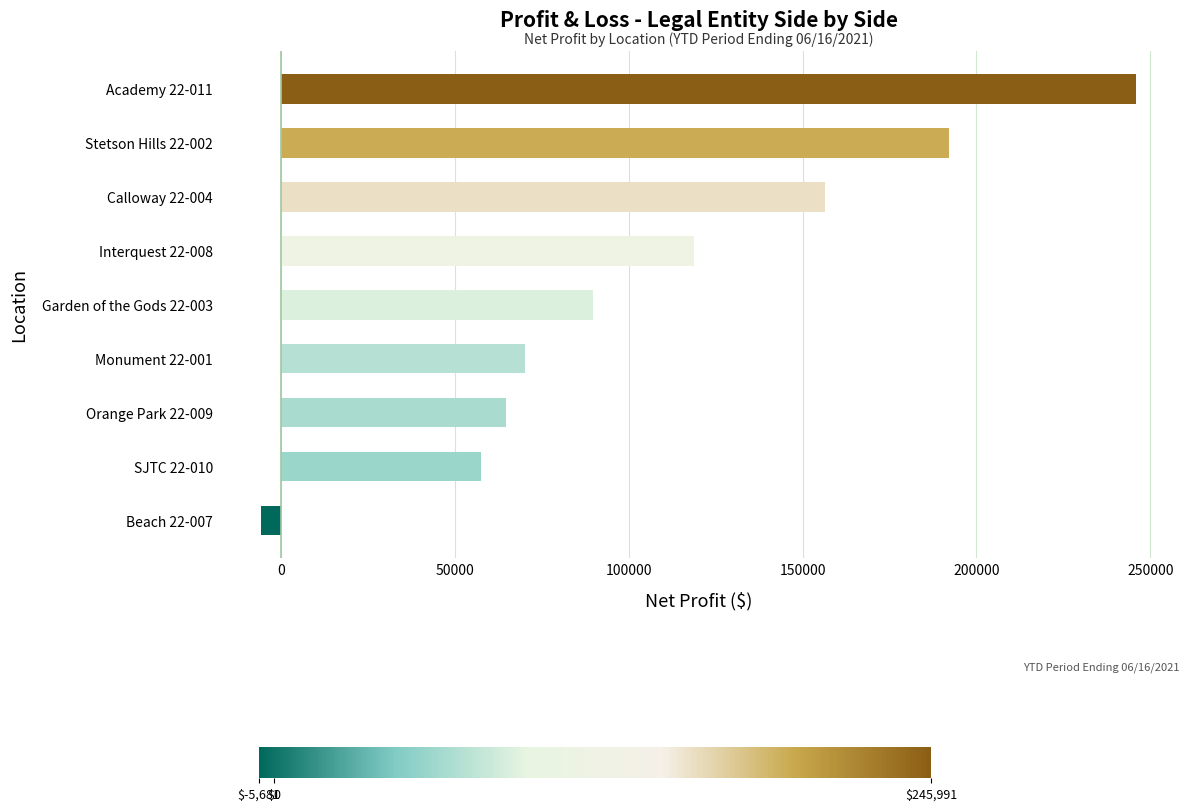

What is the sum of all values?

989361.4